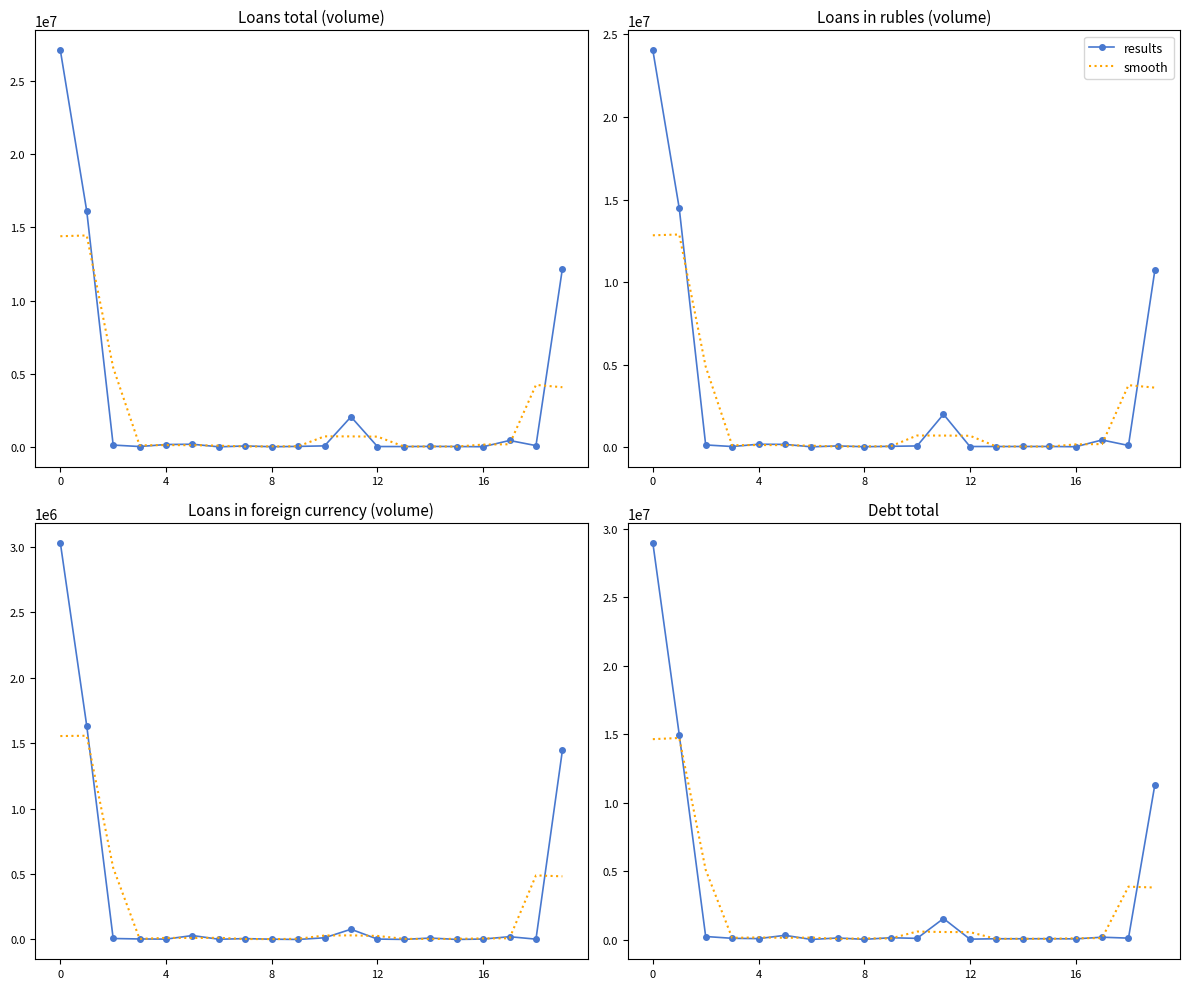

True or false: smooth and results cross at least once.

True